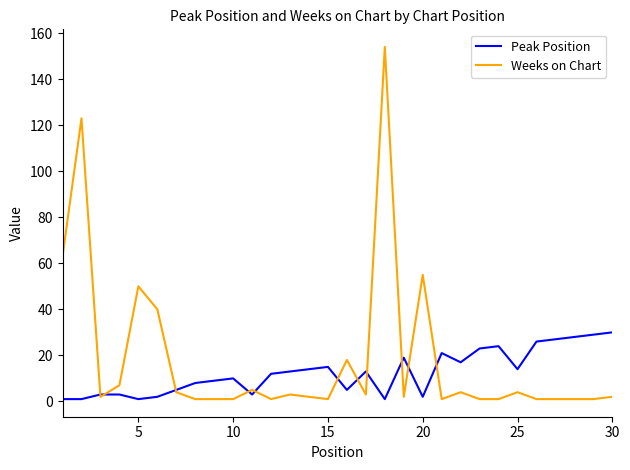

List the series in order of their peak value, lowest first.

Peak Position, Weeks on Chart